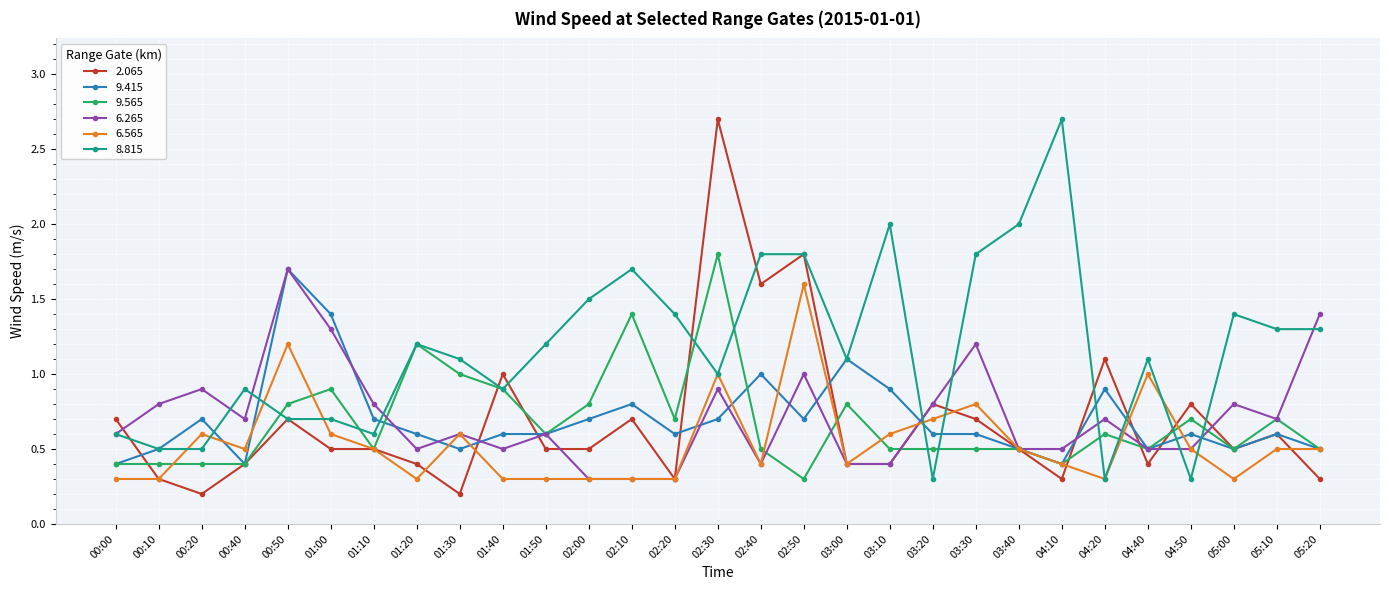

Which series has the largest range (max minus min)?

2.065